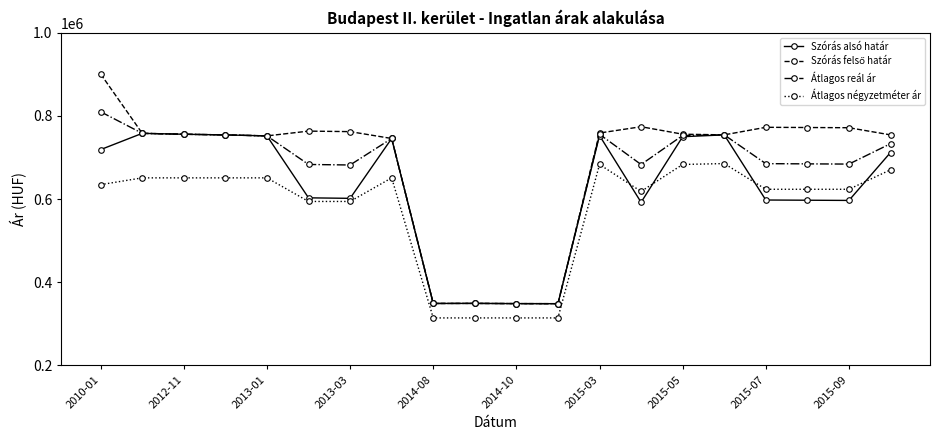

What is the greatest value displayed?

900944